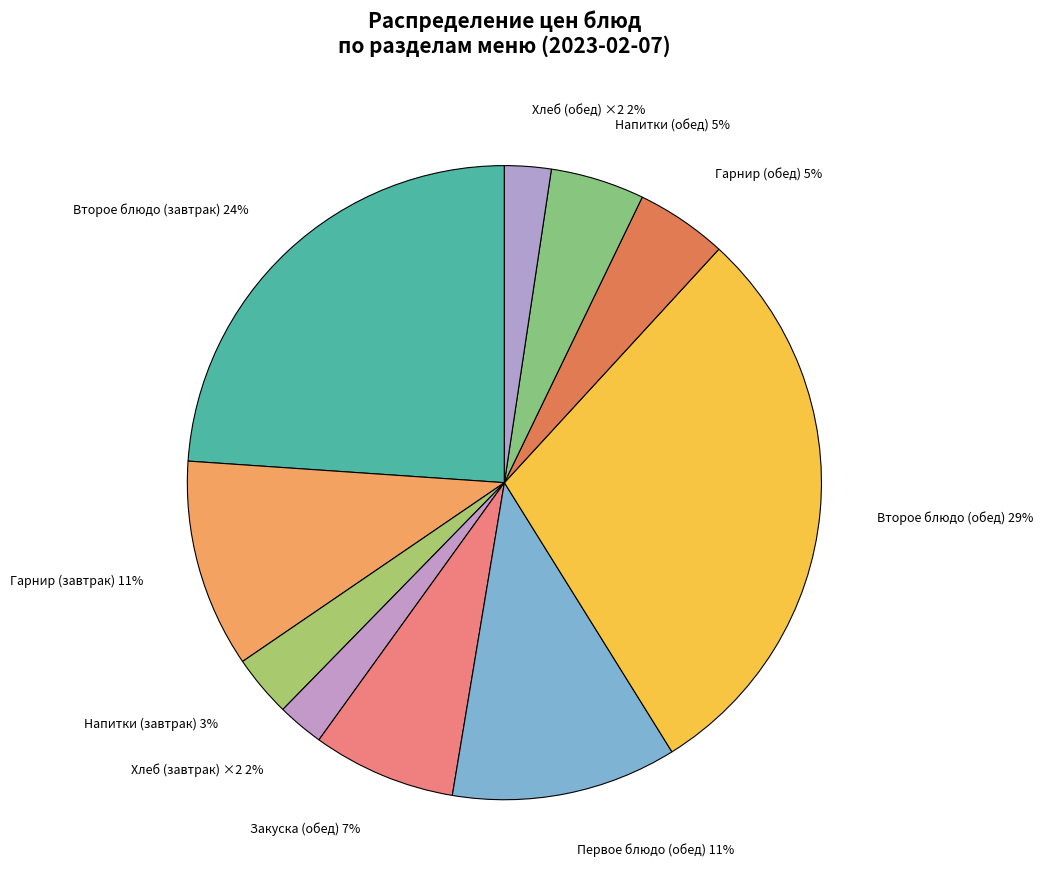

Count the number of slices in the pie.

10